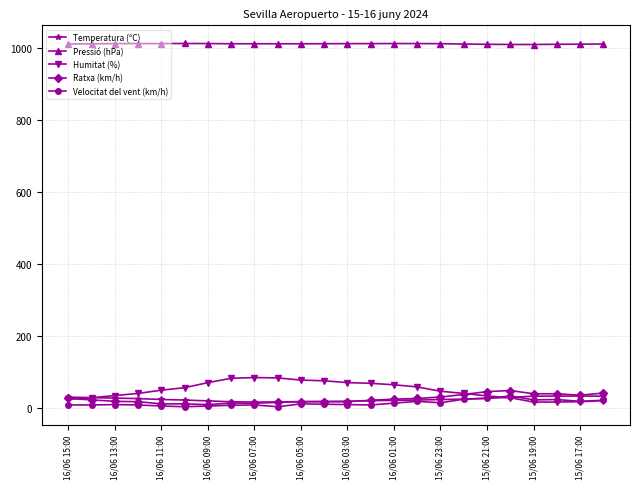

At how many categories does at least one series exceed 356?

24